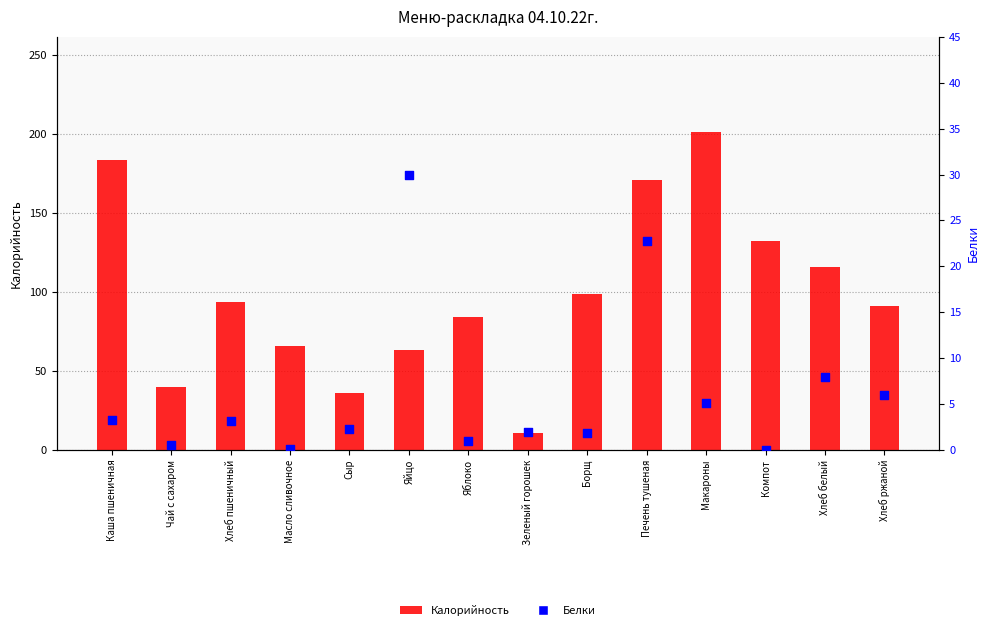

Which series has the widest spread of Y values?

Калорийность